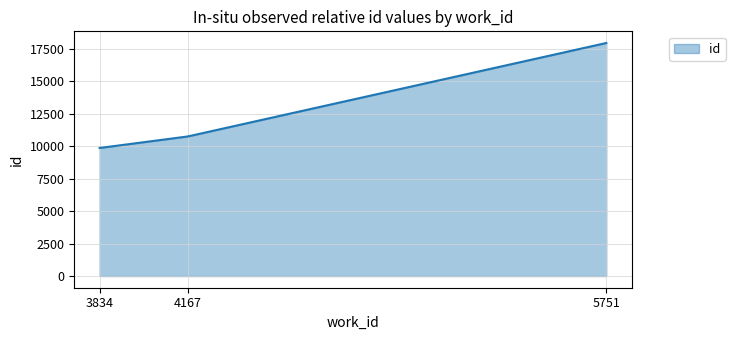

Count the values in the range 9865 to 17951.

3